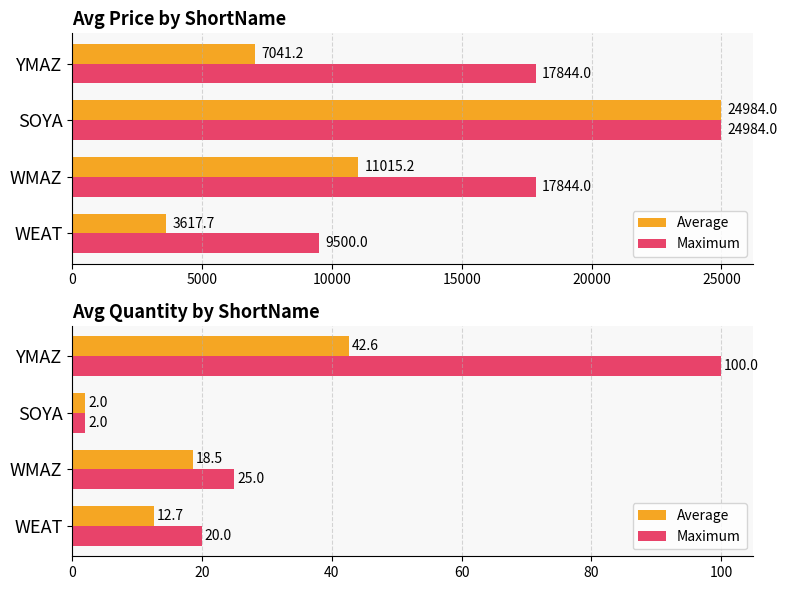

How many data points in Maximum are above 25?

1